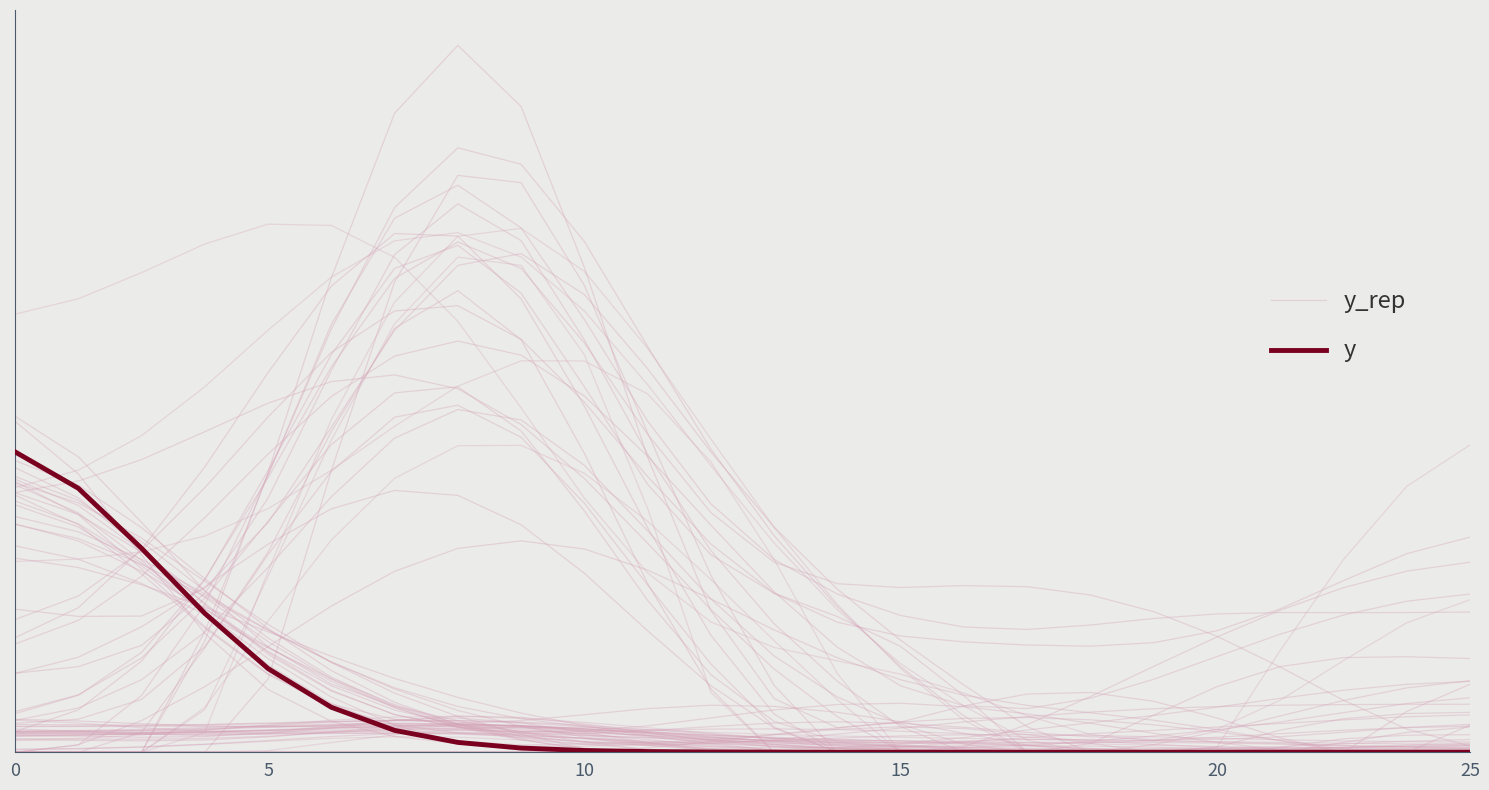

What is the label of the 3rd point from the right?

21